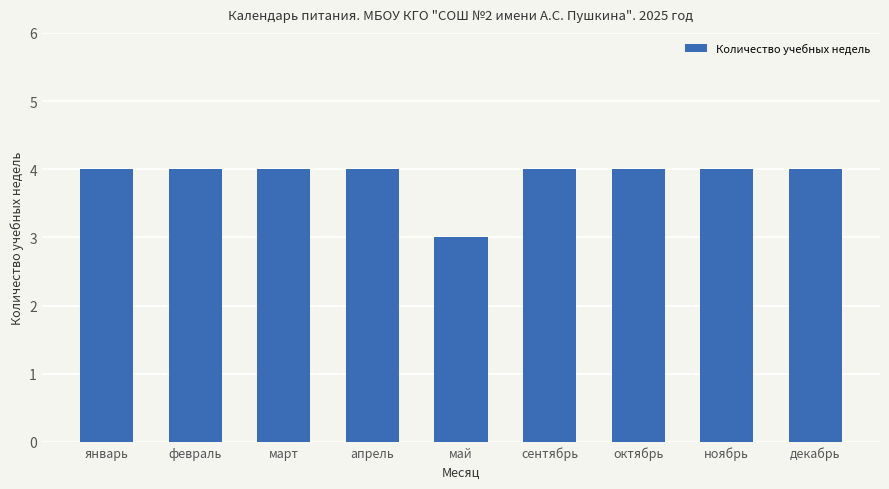

At which category does the chart reach its minimum across all series?

май